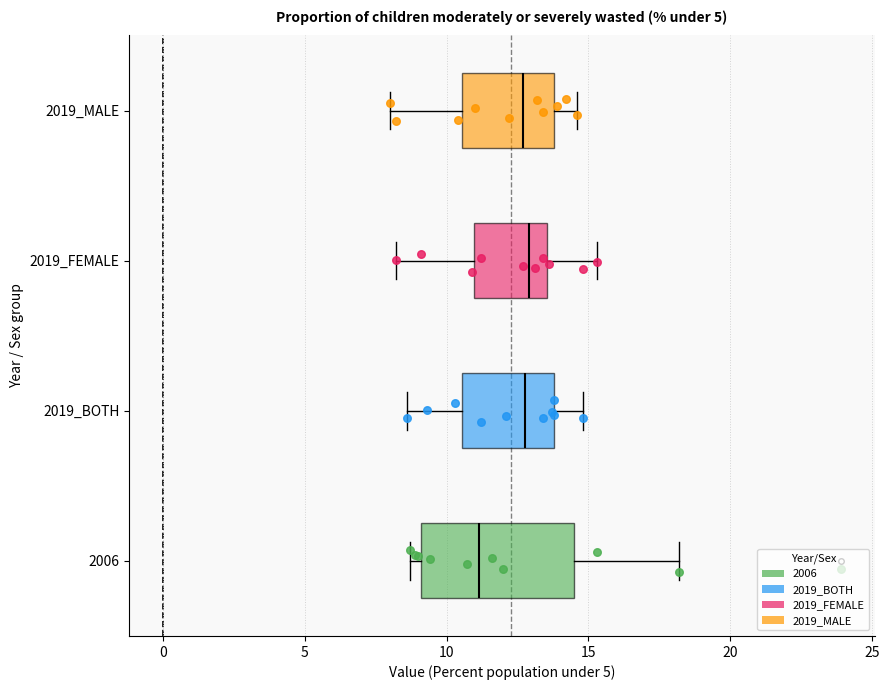

Reading bottom to top, read every box against the x-axis: the position of its median line, the range the box covers, and the ends of its whiskers. The values are not printed on the chart, so give them approximately, as read against the axis.

2006: median 11.0, box 9.0 to 14.5, whiskers 8.5 to 18.0
2019_BOTH: median 13.0, box 10.5 to 14.0, whiskers 8.5 to 15.0
2019_FEMALE: median 13.0, box 11.0 to 13.5, whiskers 8.0 to 15.5
2019_MALE: median 12.5, box 10.5 to 14.0, whiskers 8.0 to 14.5